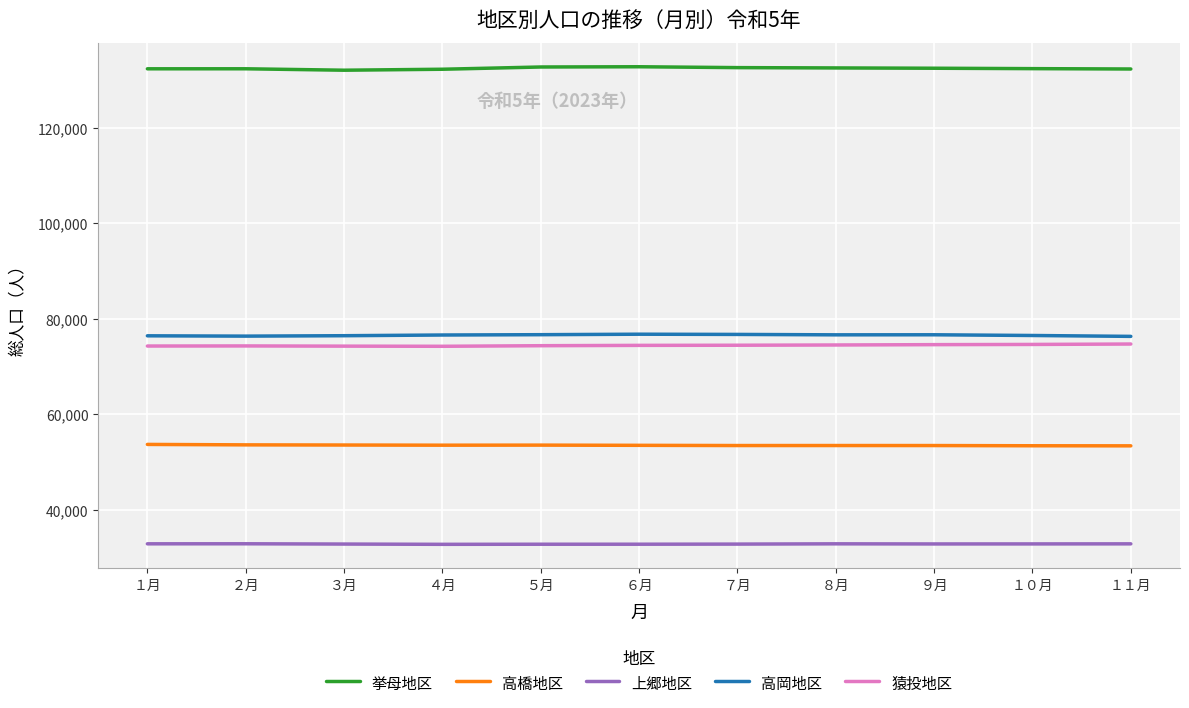

In 挙母地区, how many points are lower than both neighbors (excluding endpoints)?

1